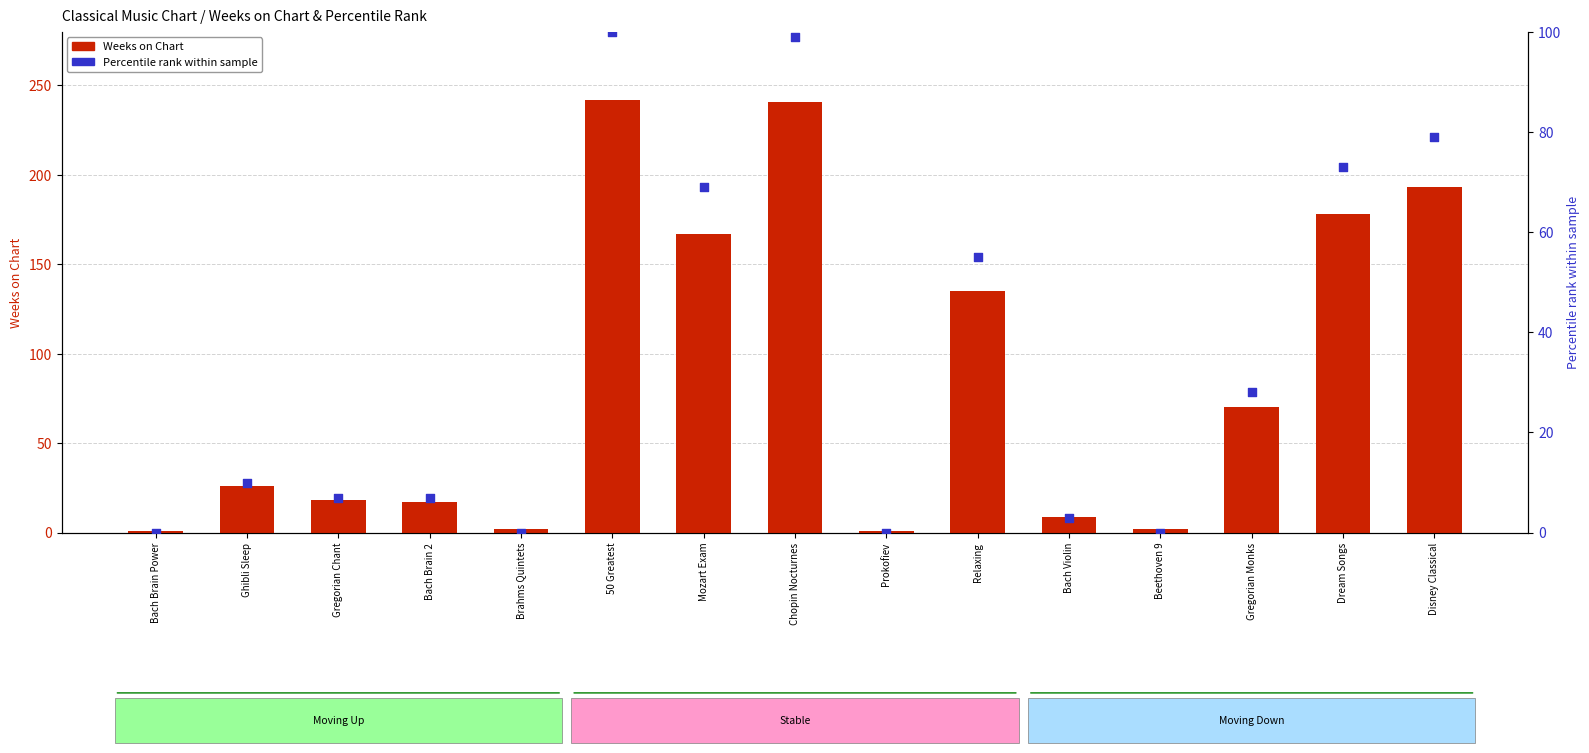

At how many categories does at least one series exceed 203?

2